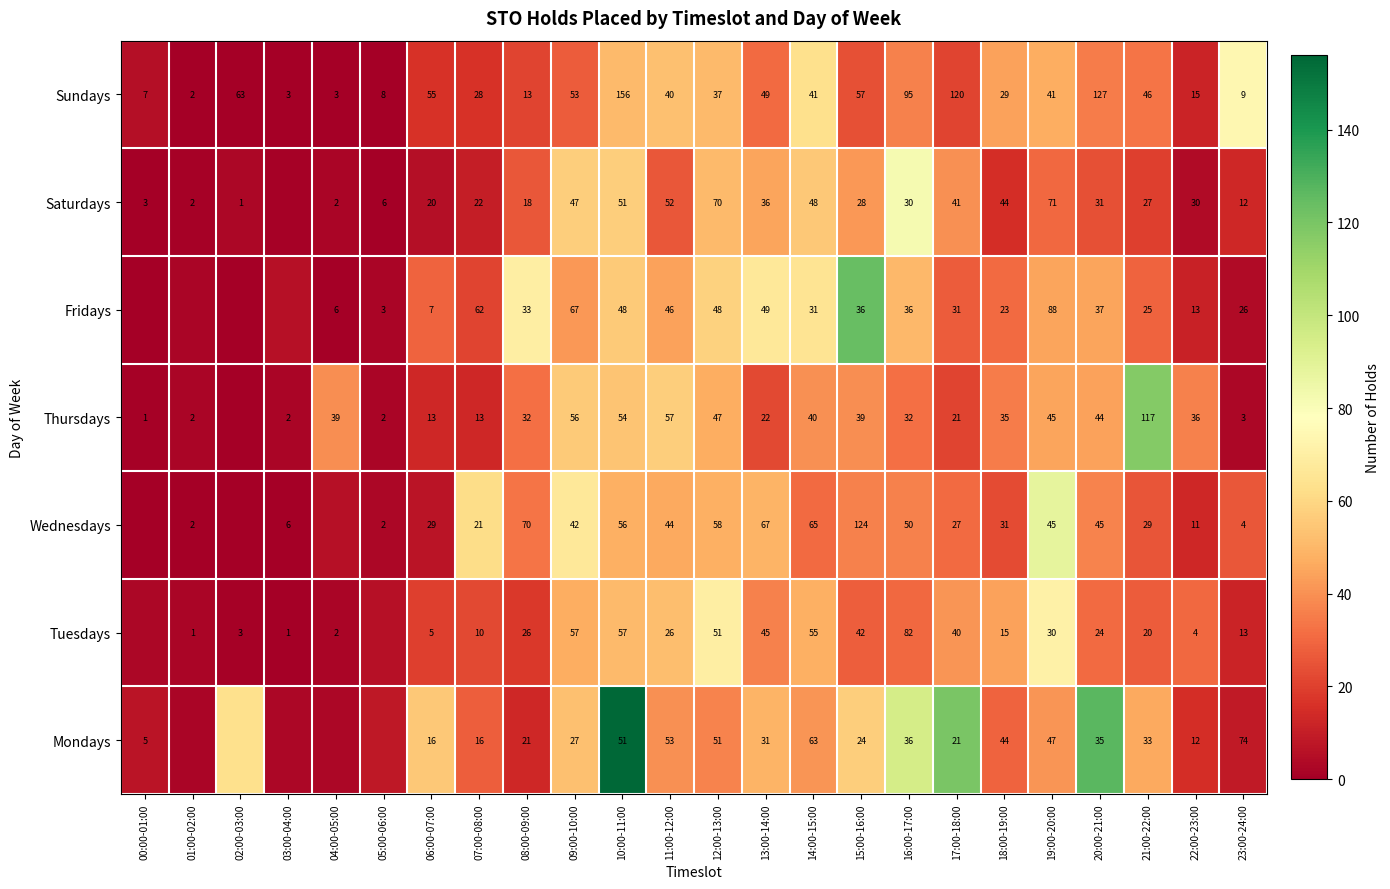

At which category does the chart reach its peak across all series?

10:00-11:00